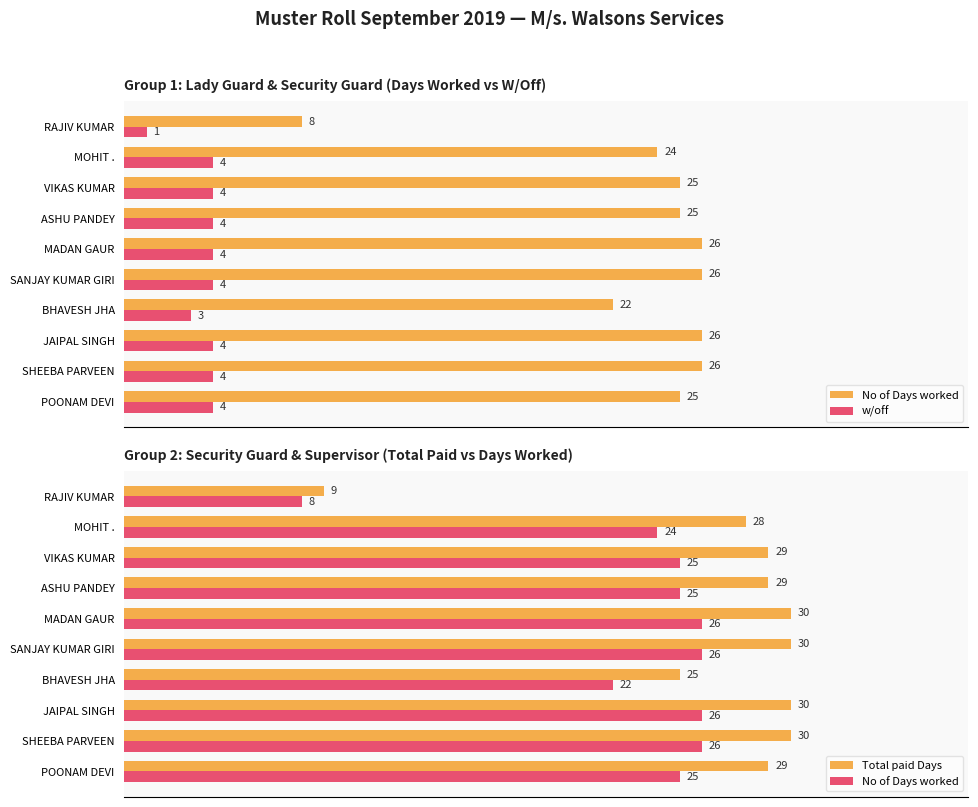

Read the Total paid Days value at MADAN GAUR.

30